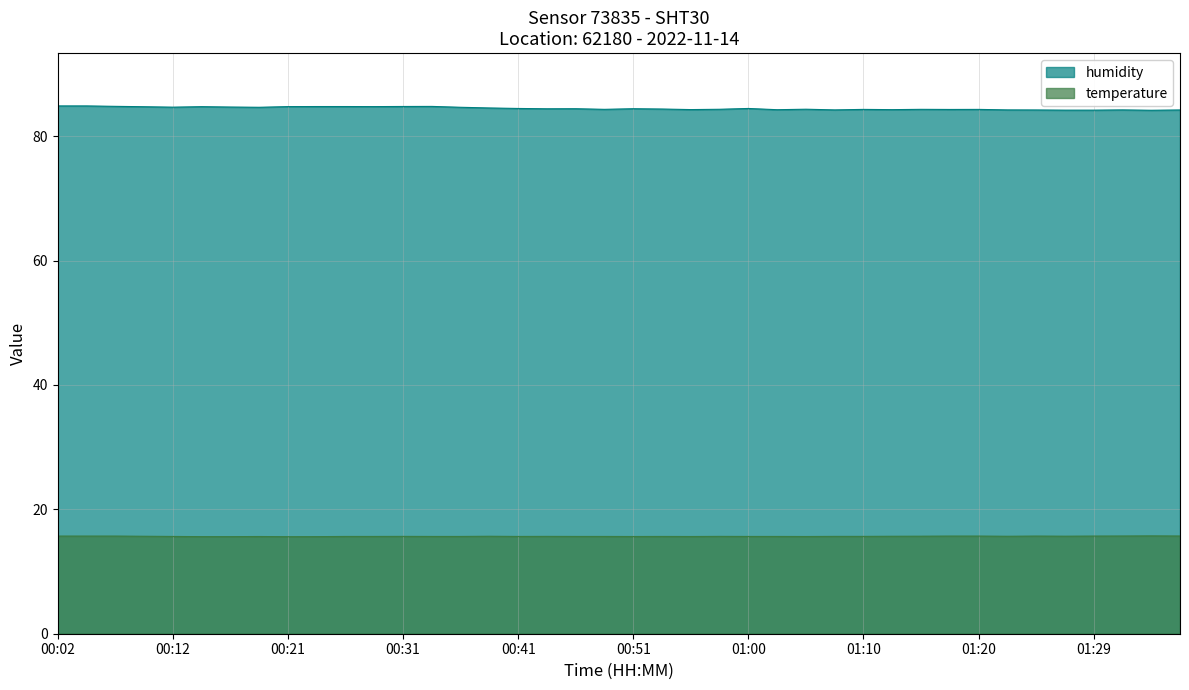

What are all the series names shown in the legend?

humidity, temperature